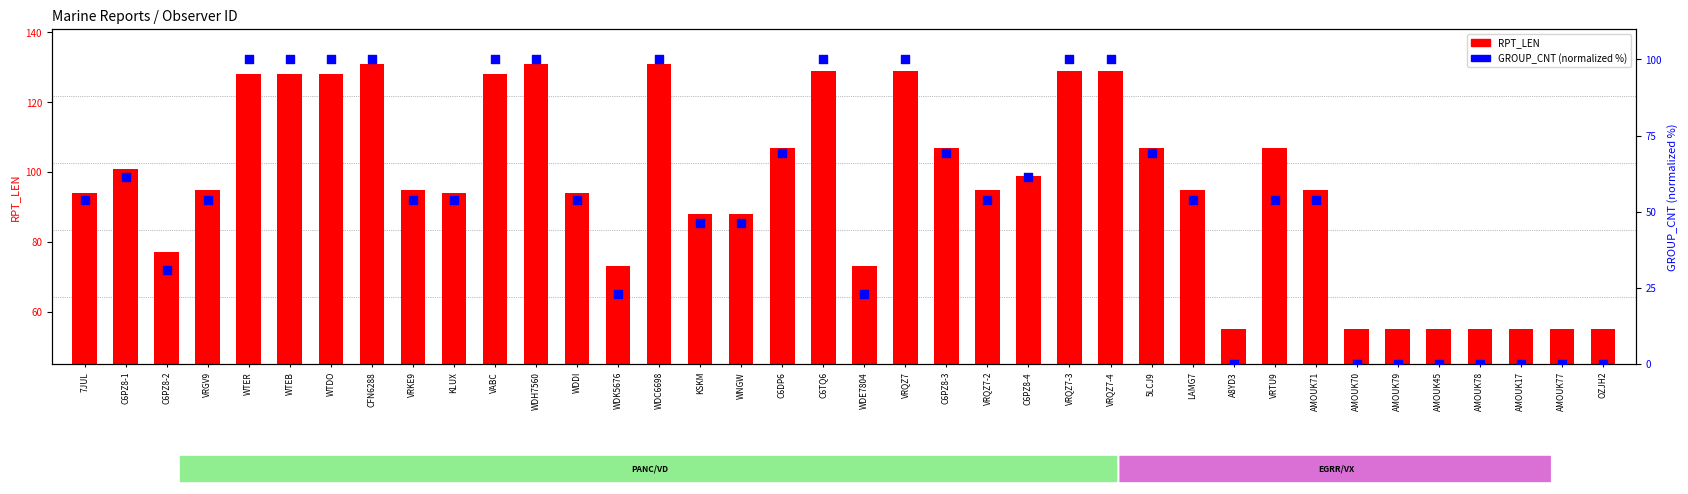

Which series contains the lowest Y value?

GROUP_CNT (percentile)